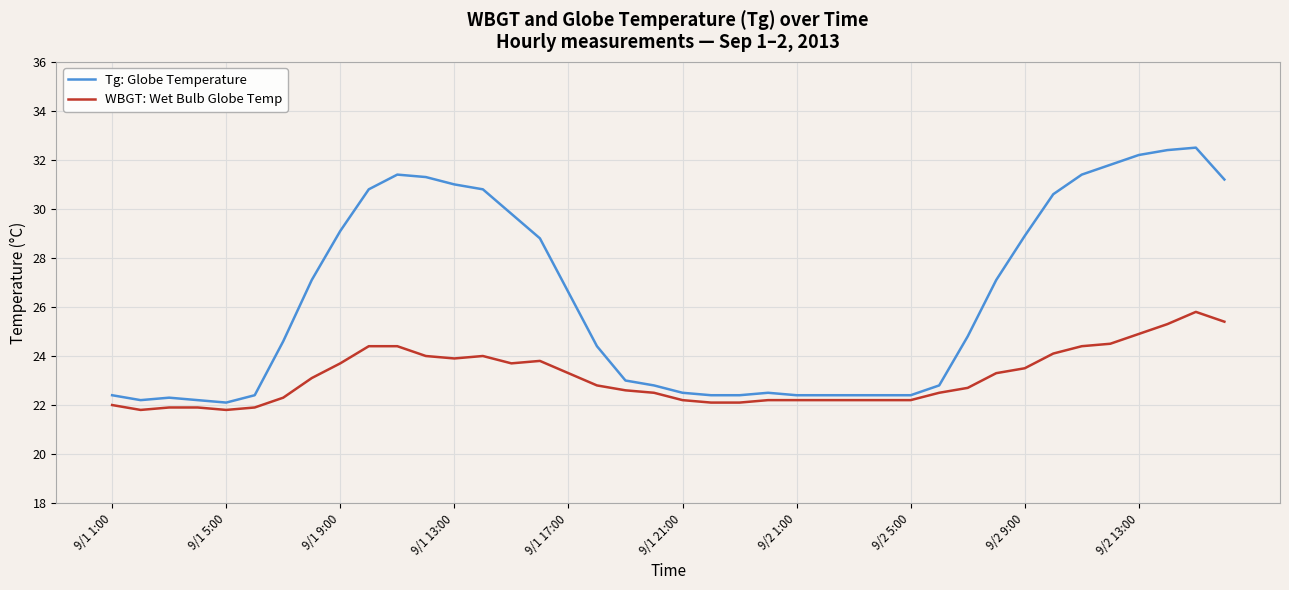

What are all the series names shown in the legend?

Tg: Globe Temperature, WBGT: Wet Bulb Globe Temp